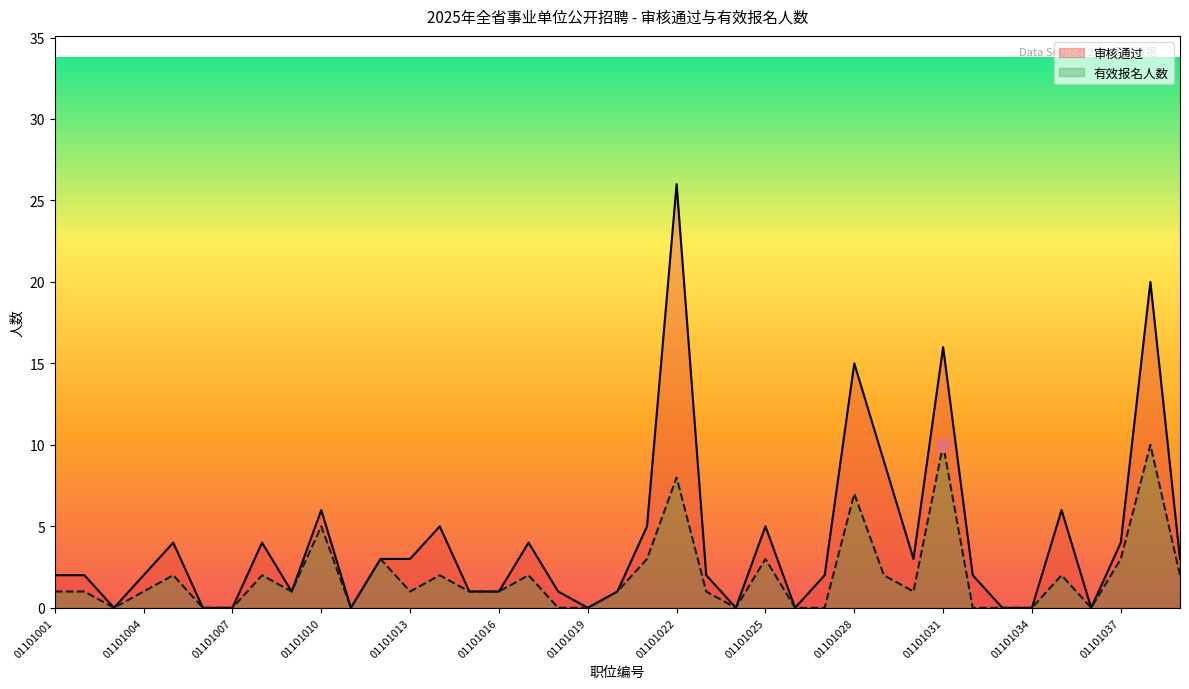

What is the difference between the highest and lowest values at 01101017?

2